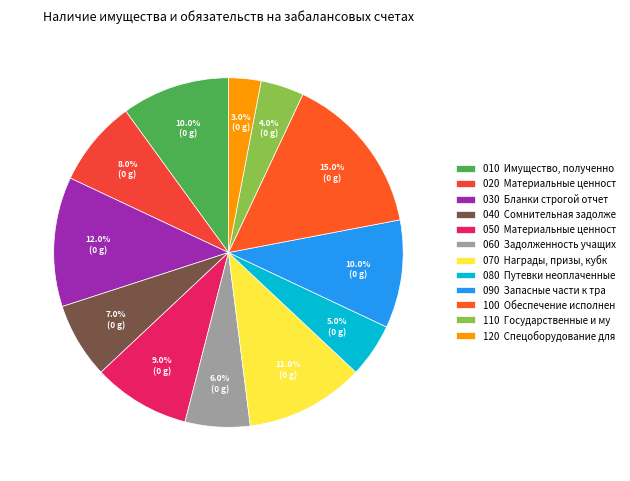

To the nearest percent, what is the difference between the largest and smallest slice percentages?

12%